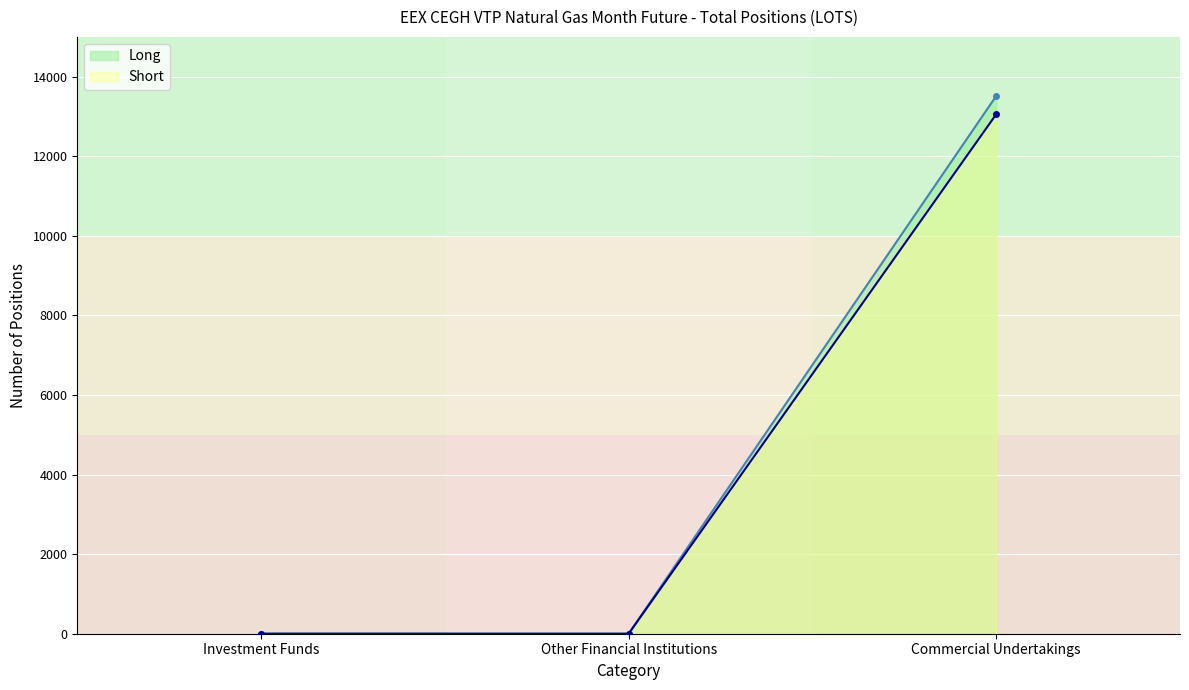

At Commercial Undertakings, list the series in order from largest to smallest.

Long, Short